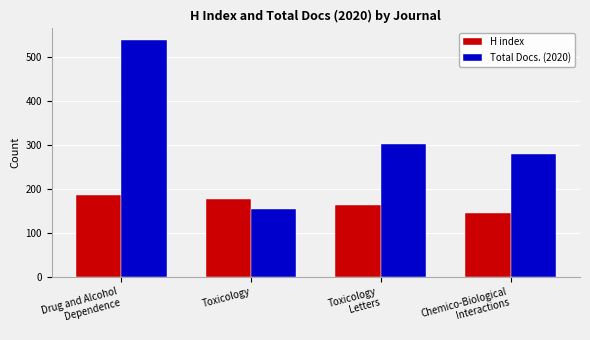

Which series has the largest total across all categories?

Total Docs. (2020)